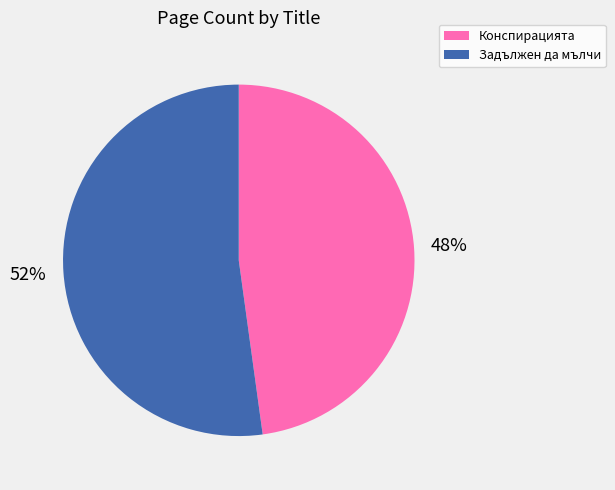

The Задължен да мълчи slice represents 52% of the pie. True or false?

True